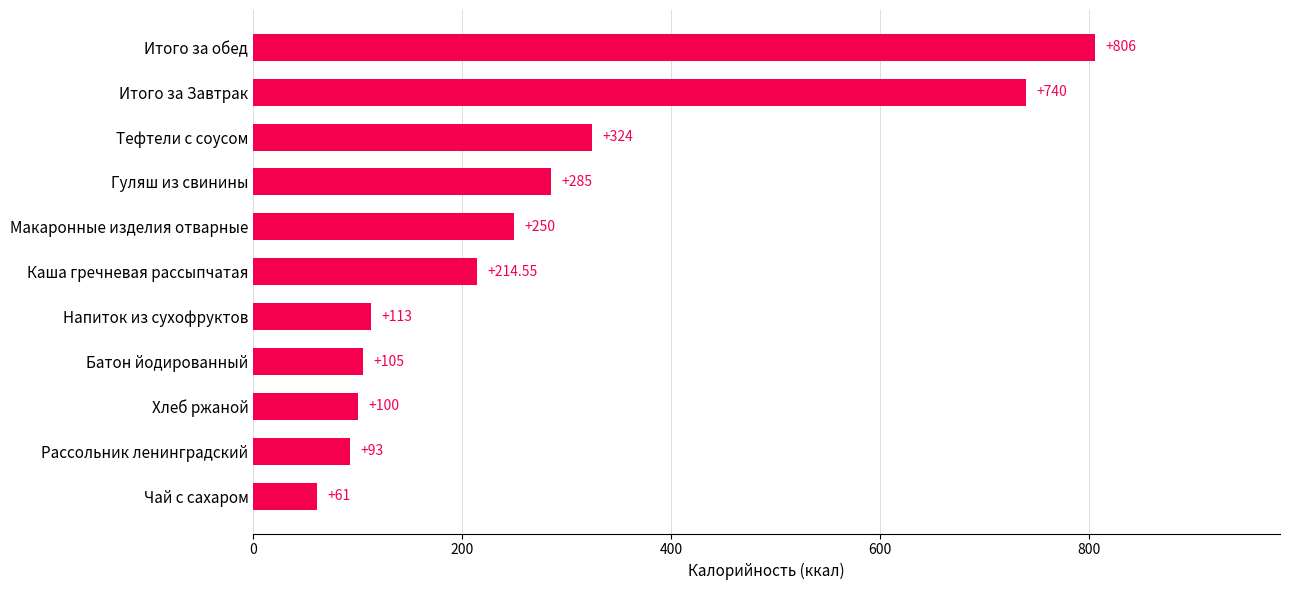

What is the minimum value shown in the chart?

61.0